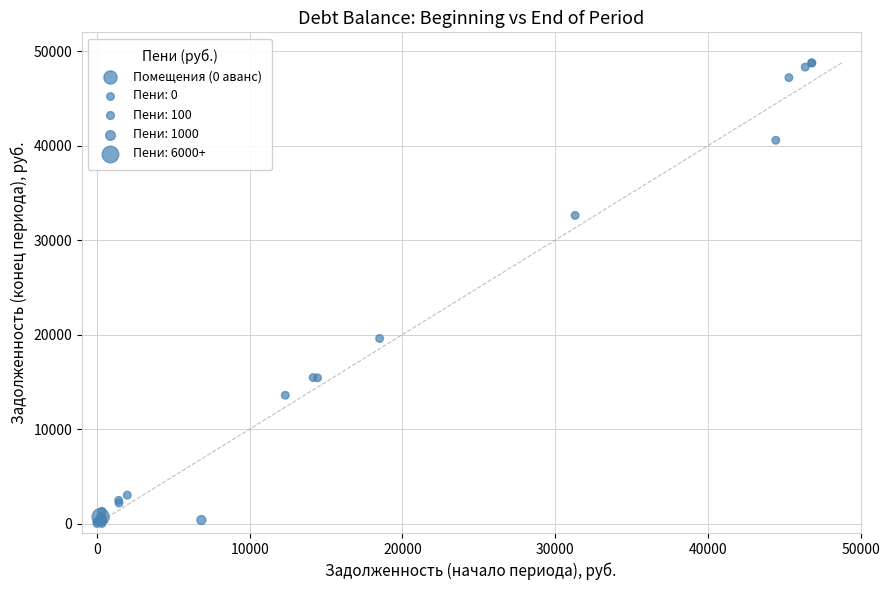

What Y value in the scatter plot is closest to 24381?

19597.0